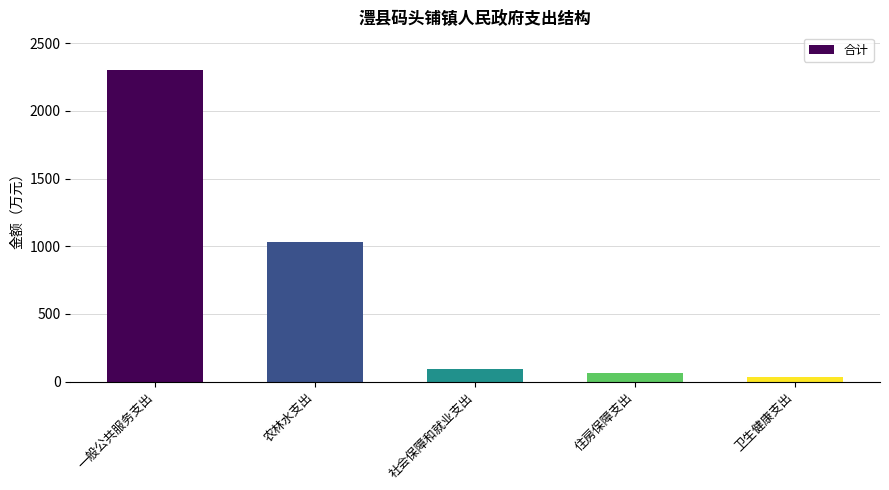

The chart shows a value of 66.5 at 住房保障支出. True or false?

True